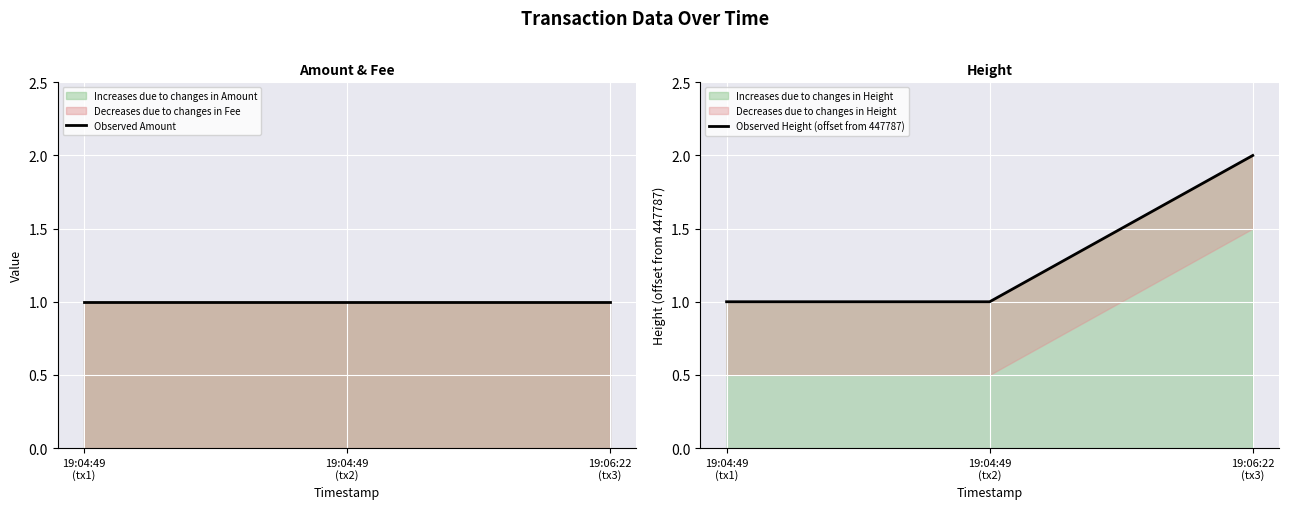

What is the value of the Observed Amount point at the 1st from the left?

1